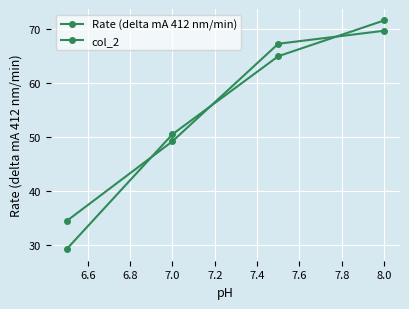

How many series are shown in this chart?

2